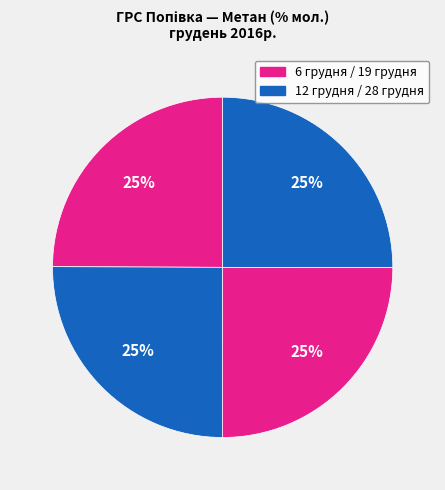

How many segments does this pie chart have?

4